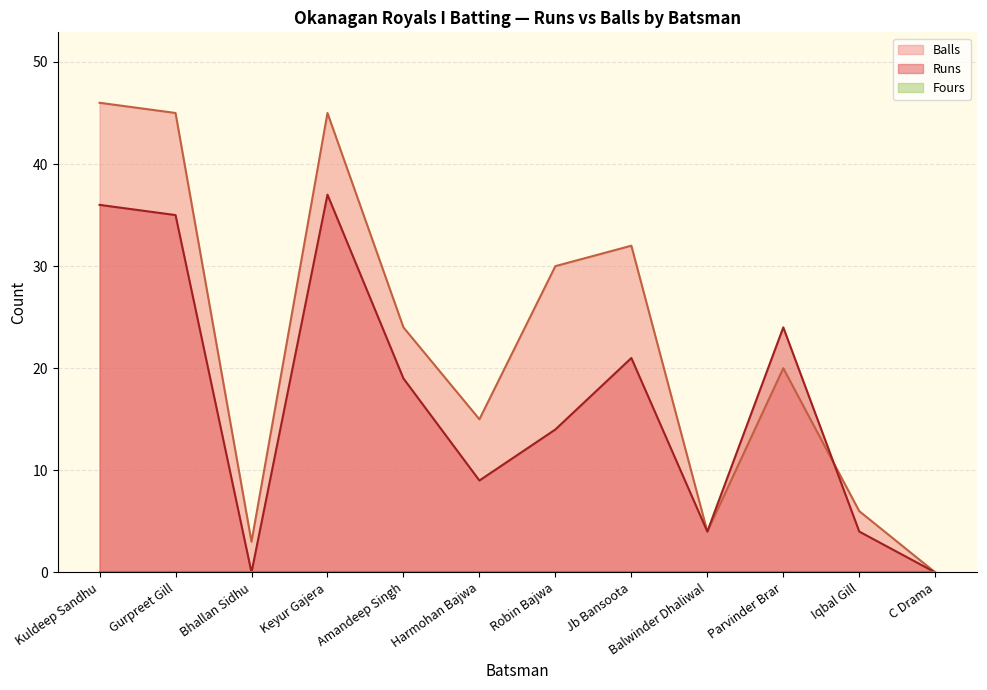

At which category is the sum across all series the highest?

Kuldeep Sandhu